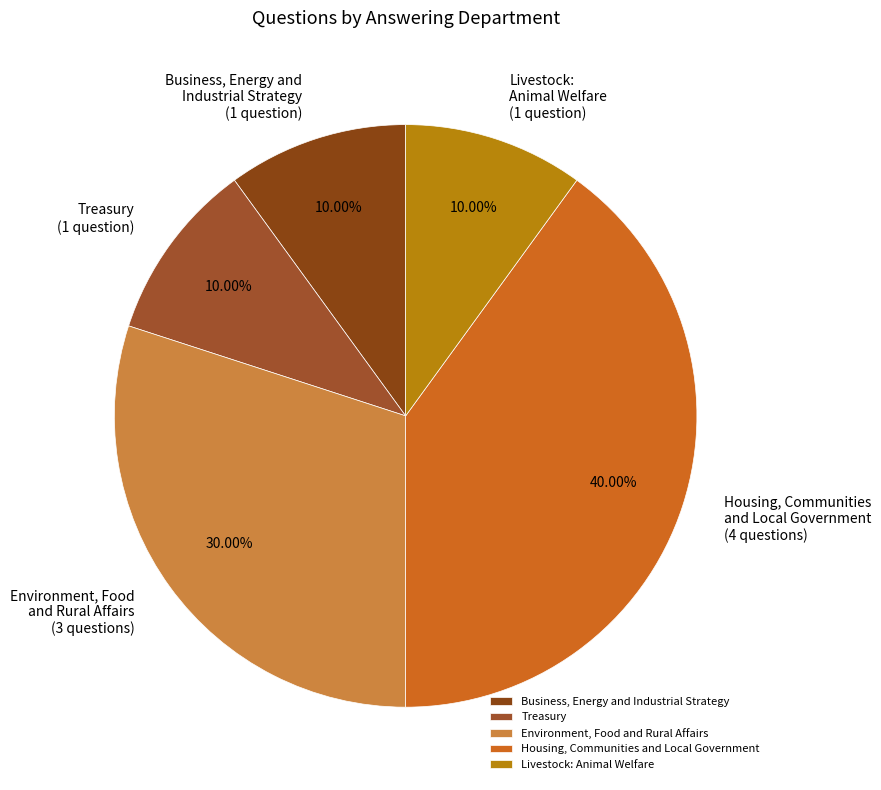

The Business, Energy and Industrial Strategy slice represents 2% of the pie. True or false?

False